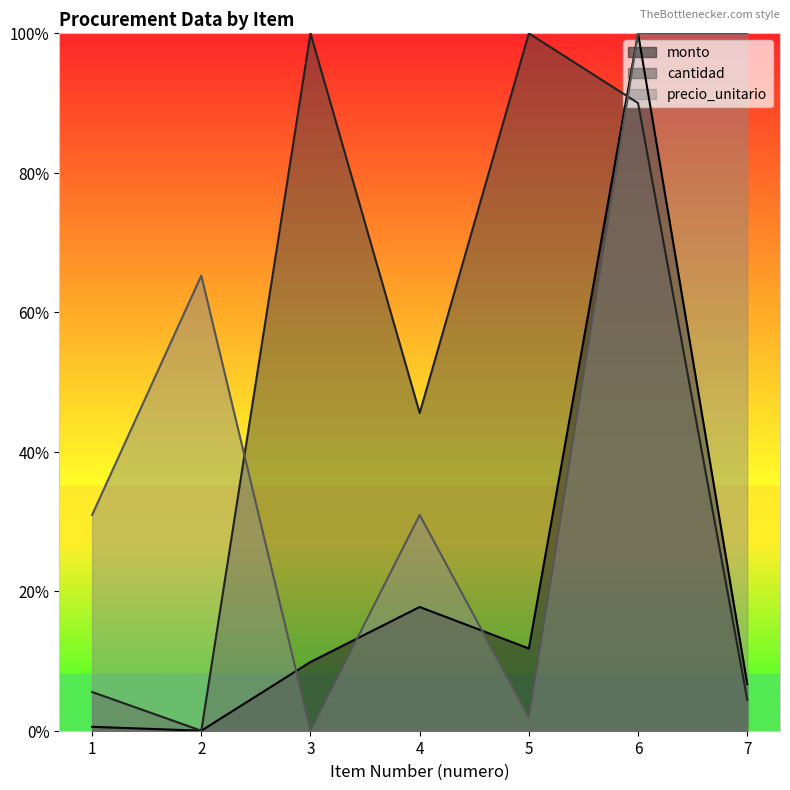

The value of cantidad at 3 is 1.0. True or false?

True